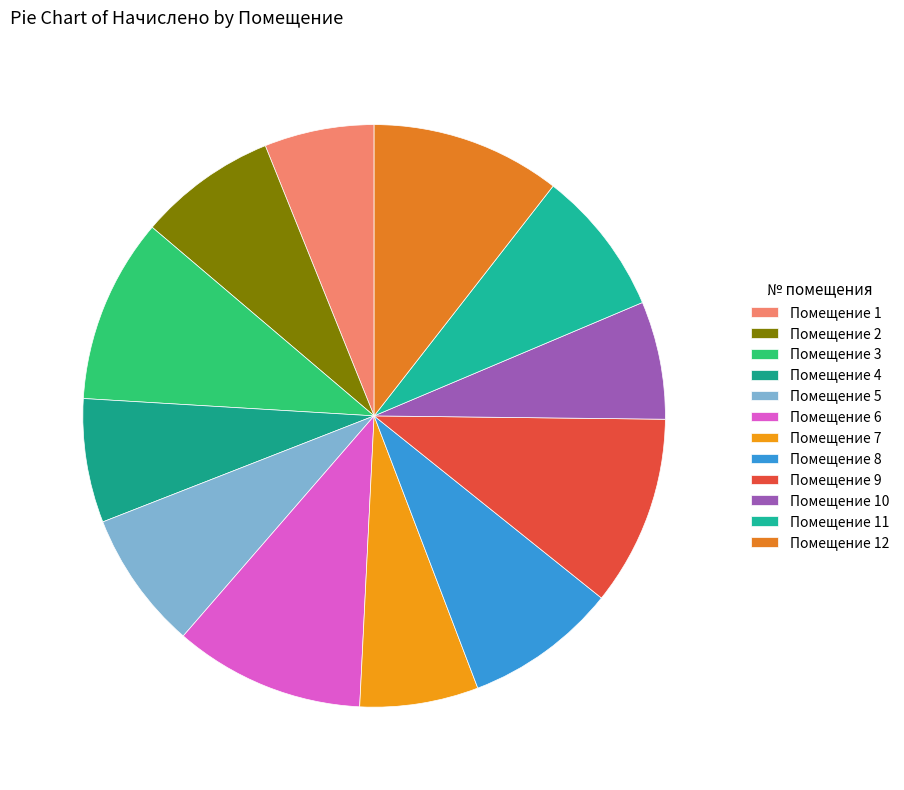

Rank the categories by value from lowest to highest.

1, 10, 7, 4, 2, 5, 11, 8, 3, 12, 9, 6